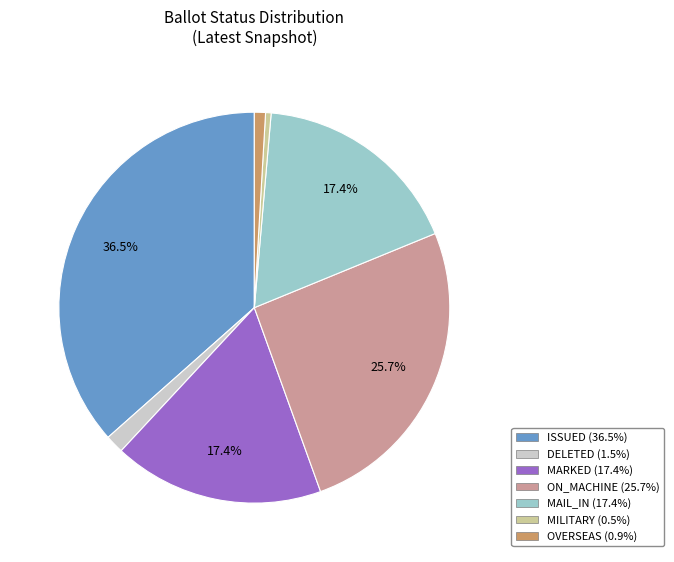

Does any single category account for the majority?

No